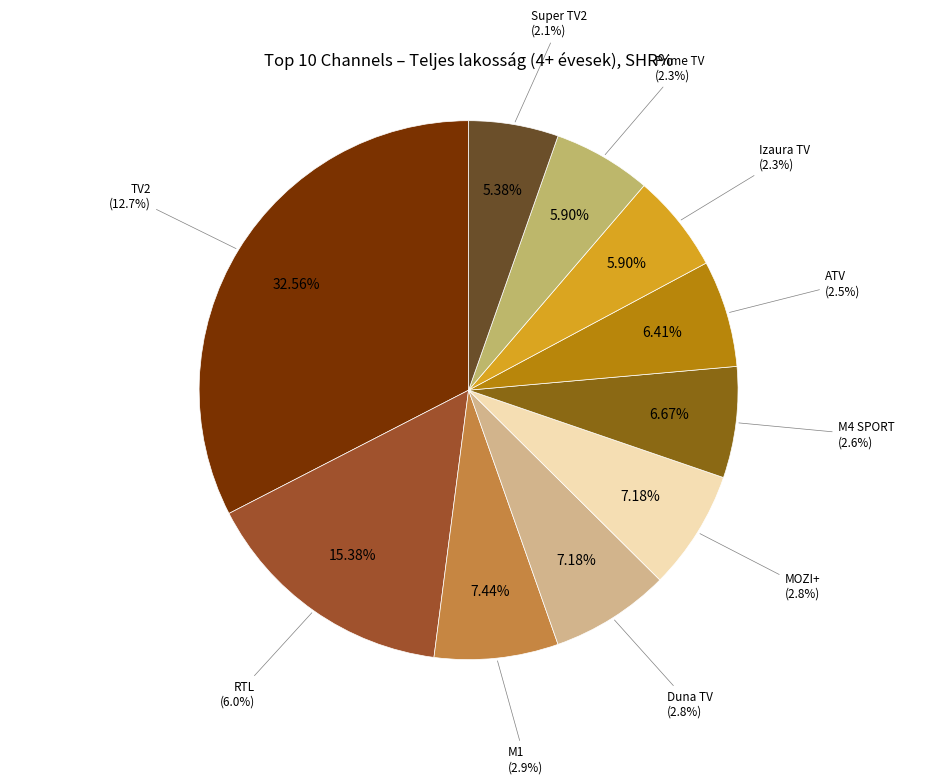

Which category has the smallest portion of the pie?

Super TV2